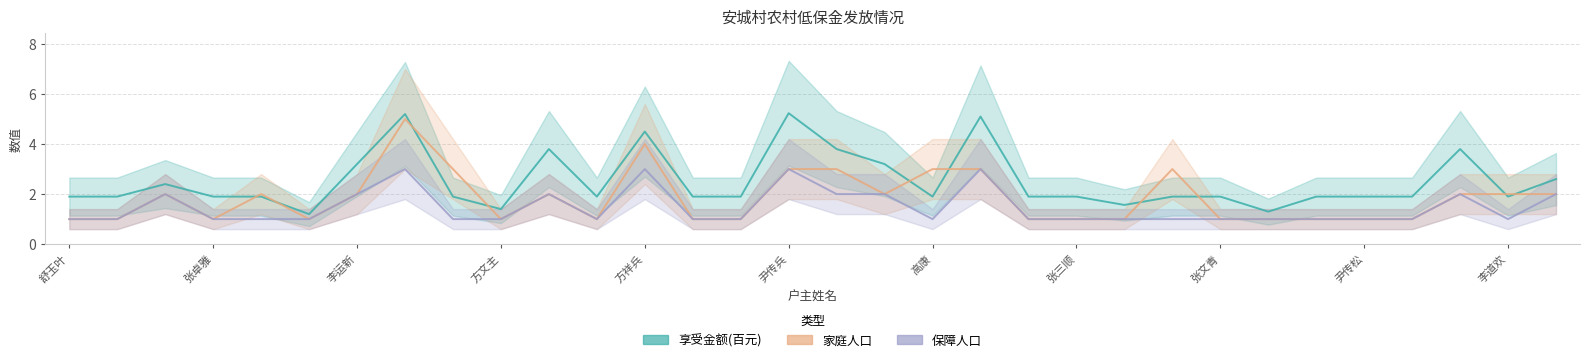

What is the minimum value for 家庭人口?

1.0